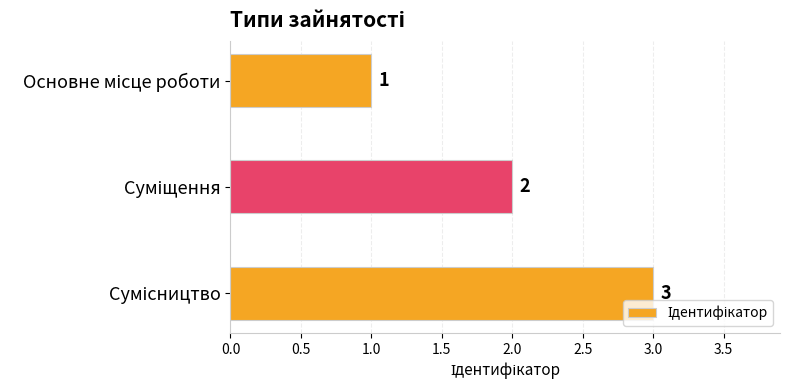

What is the sum of all values?

6